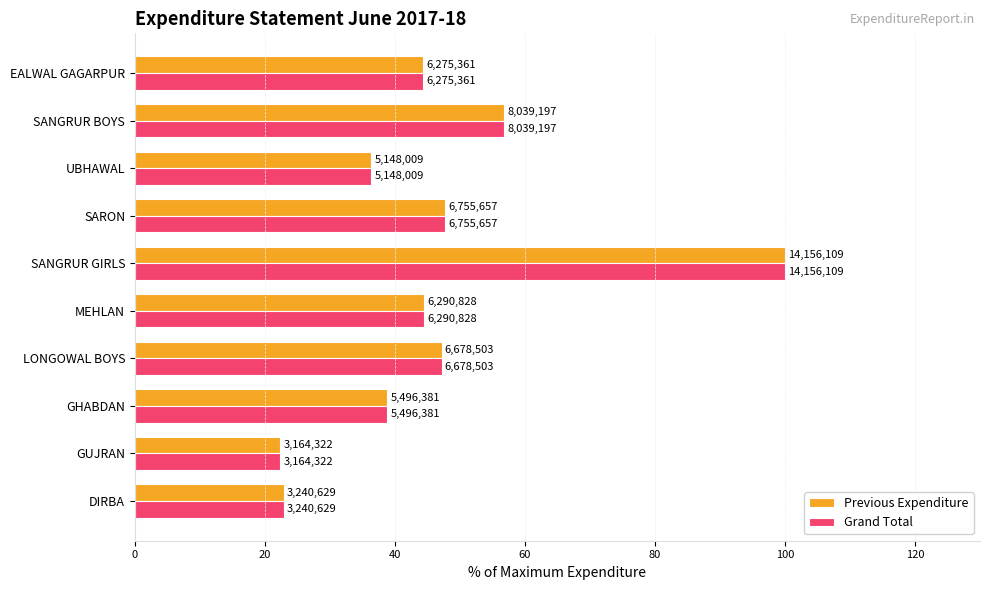

What are all the series names shown in the legend?

Previous Expenditure, Grand Total